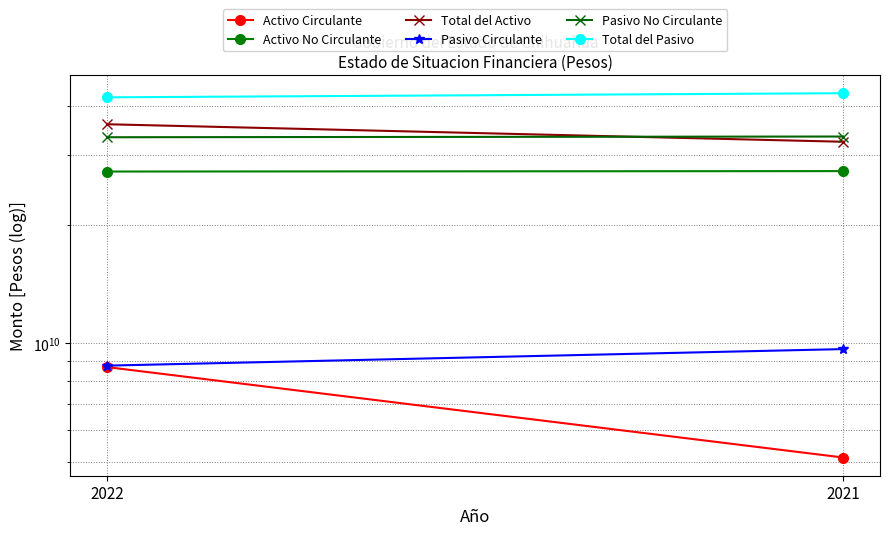

How many lines are shown in the chart?

6